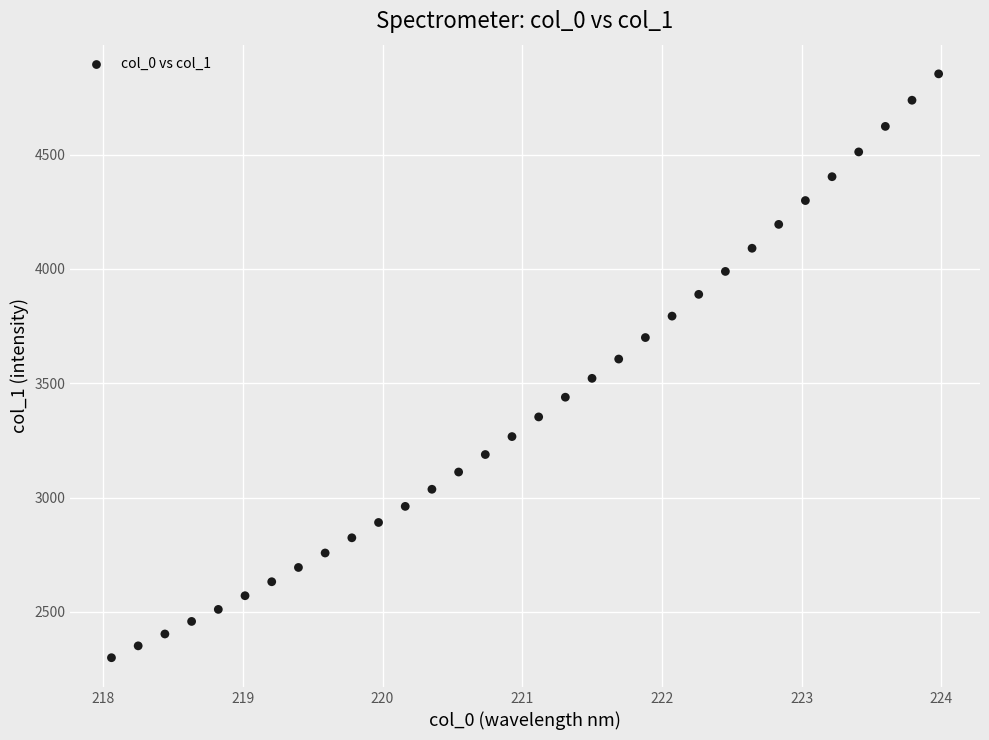

What is the range of Y values (max minus min)?

2553.7